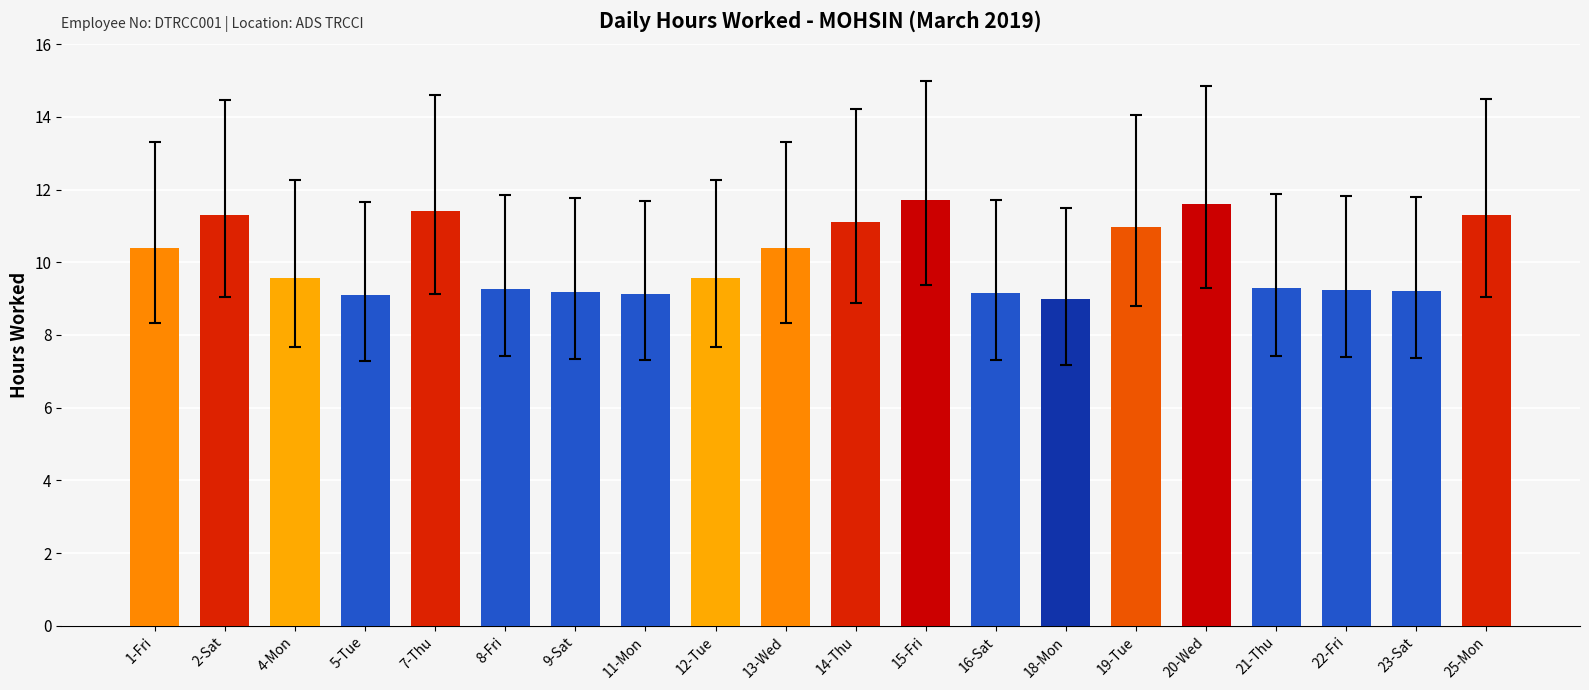

What is the smallest value displayed?

9.0